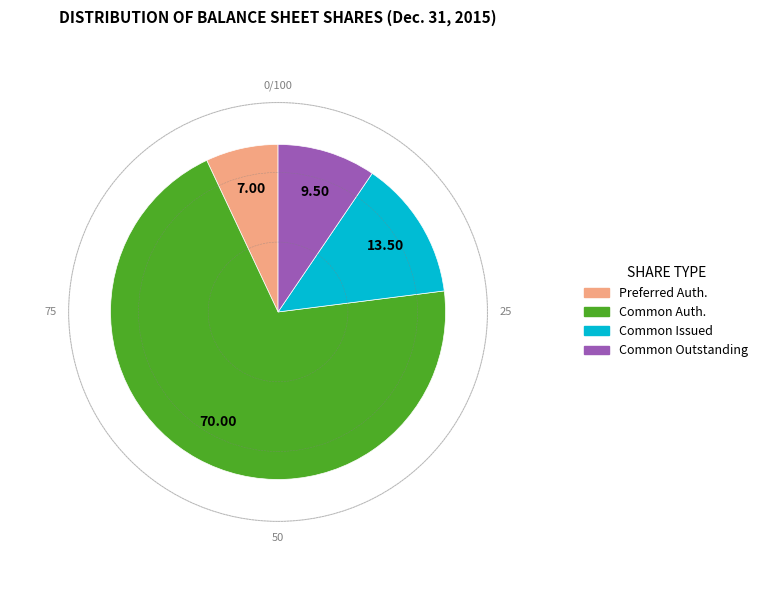

Is there a majority slice in this chart?

Yes